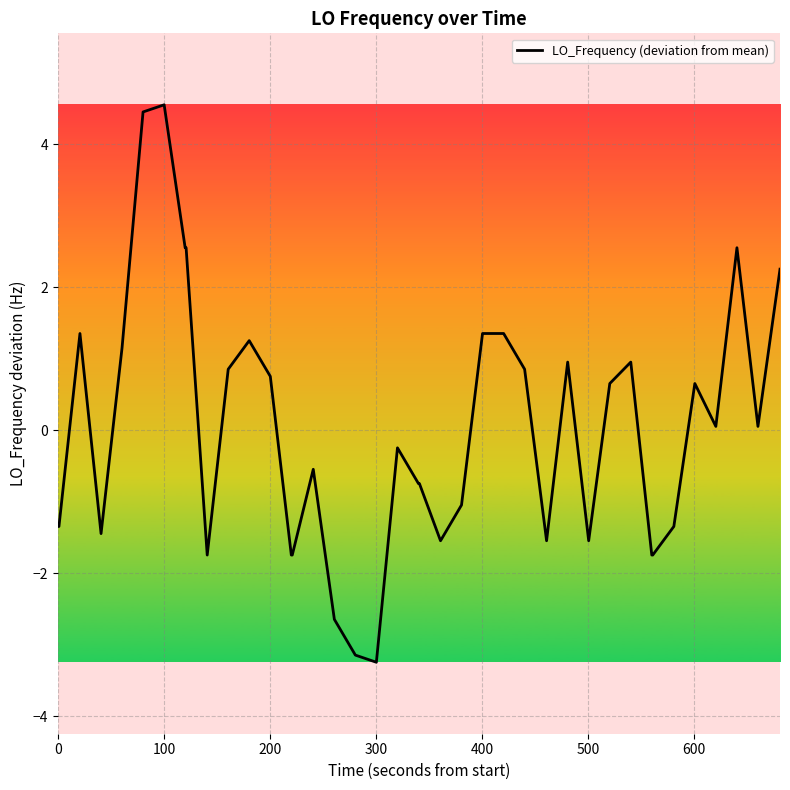

What is the minimum value shown in the chart?

-3.2